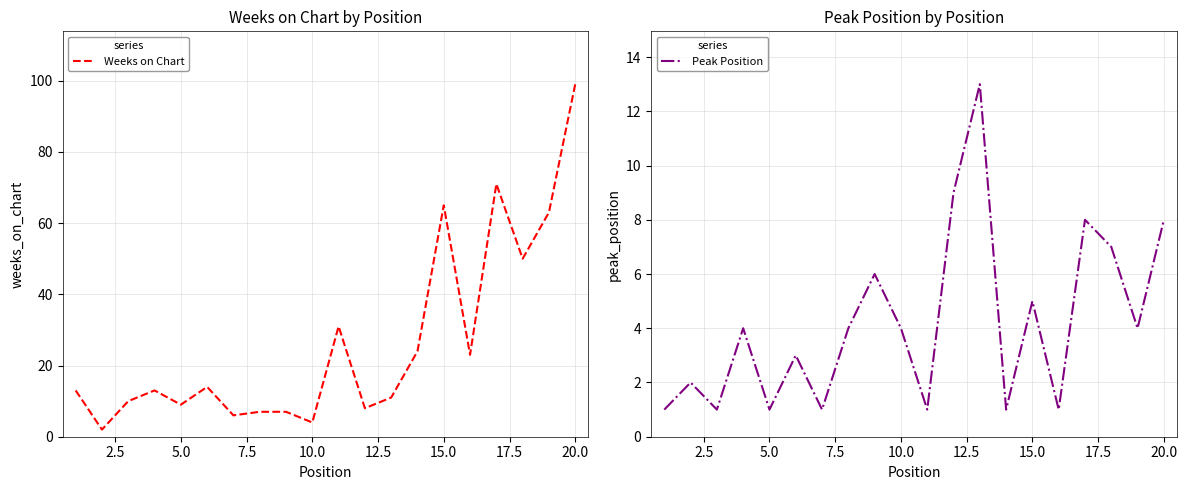

Does the chart display data point markers on the line(s)?

No